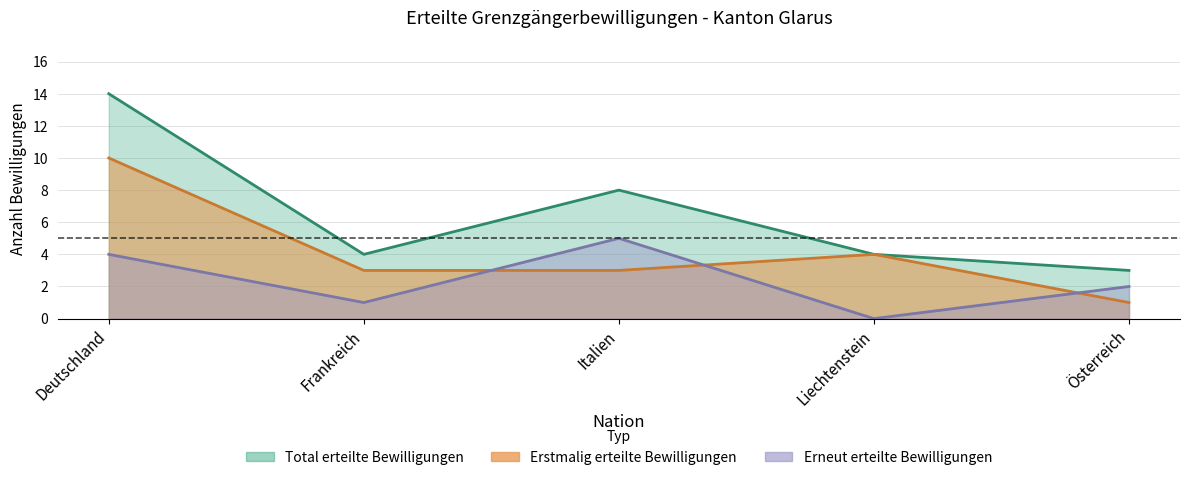

How many times do Erstmalig erteilte Bewilligungen and Erneut erteilte Bewilligungen cross each other?

3